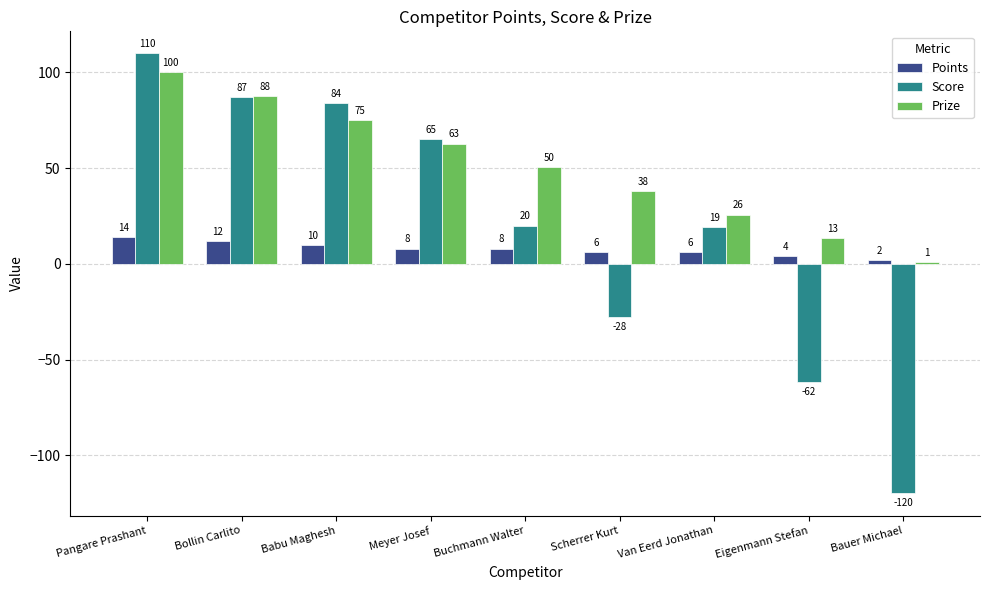

List the series in order of their overall mean, lowest first.

Points, Score, Prize